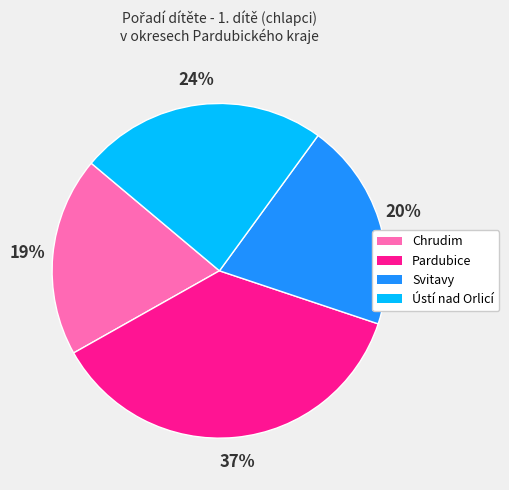

Count the number of slices in the pie.

4